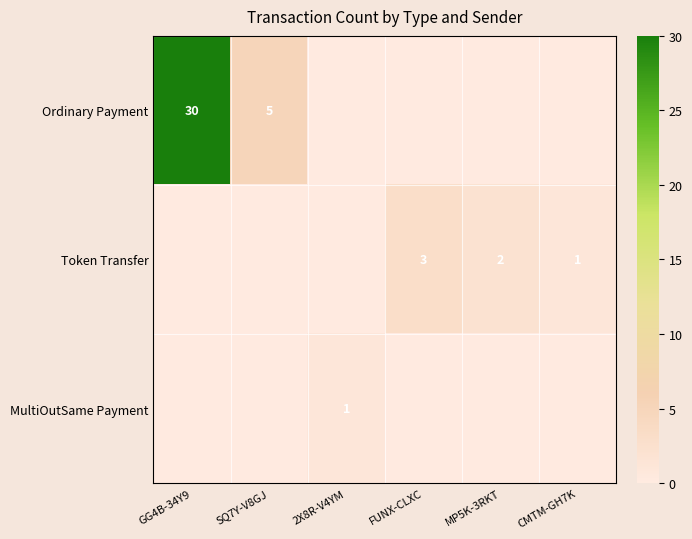

The value of MultiOutSame Payment at 2X8R-V4YM is 1. True or false?

True